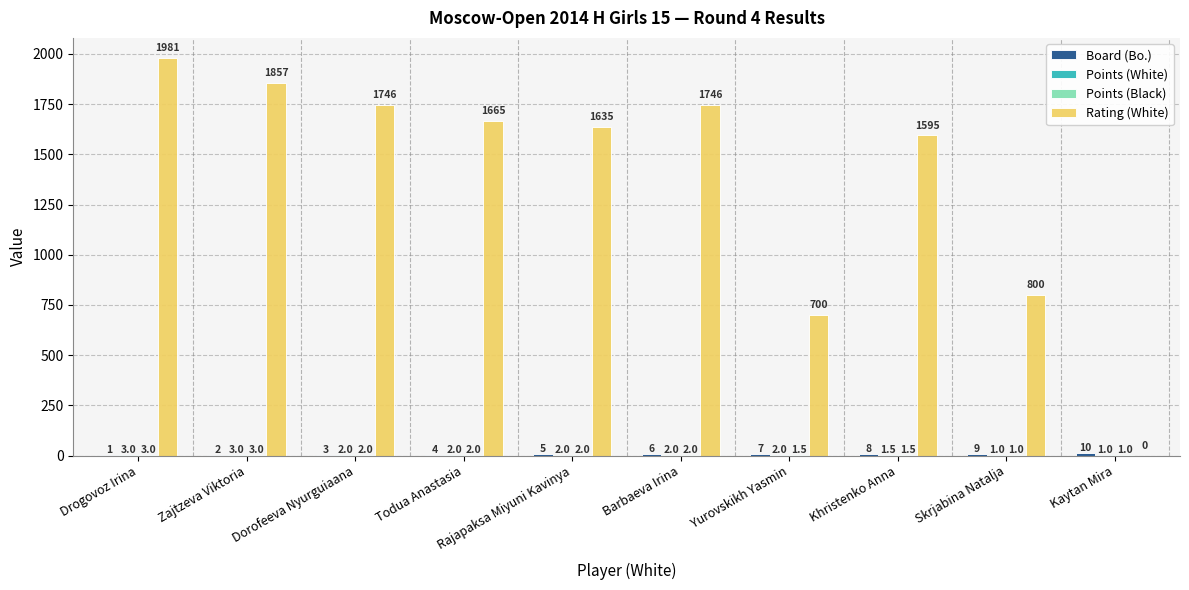

At which label does Rating (White) reach its peak?

Drogovoz Irina